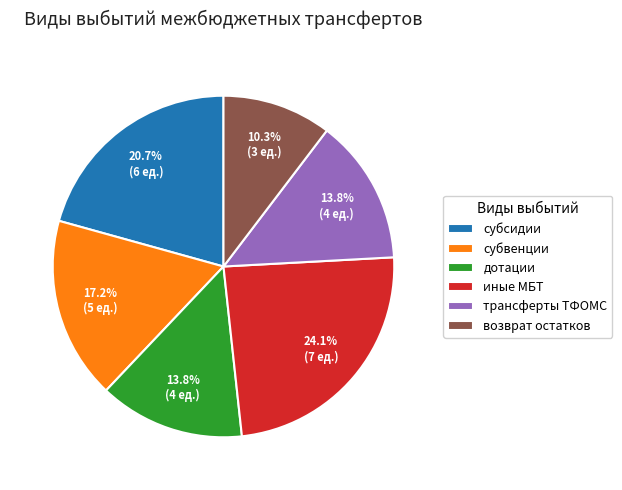

What is the total percentage of субвенции and субсидии?

37.9%